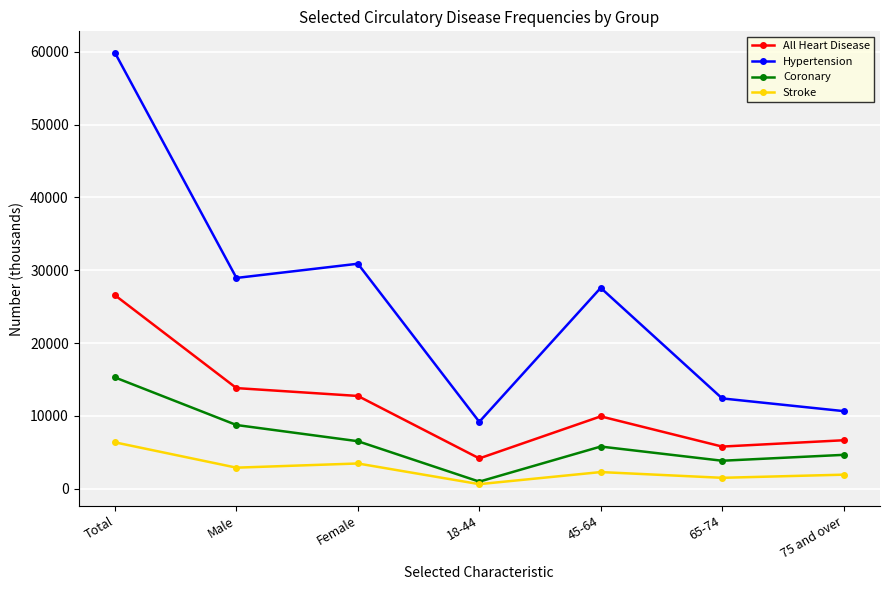

Reading left to right, transcribe all the data shown in this chart.

All Heart Disease: Total=26561	Male=13820	Female=12741	18-44=4168	45-64=9939	65-74=5792	75 and over=6661
Hypertension: Total=59830	Male=28940	Female=30890	18-44=9187	45-64=27578	65-74=12404	75 and over=10661
Coronary: Total=15281	Male=8752	Female=6529	18-44=980	45-64=5796	65-74=3848	75 and over=4657
Stroke: Total=6370	Male=2898	Female=3472	18-44=635	45-64=2293	65-74=1505	75 and over=1936